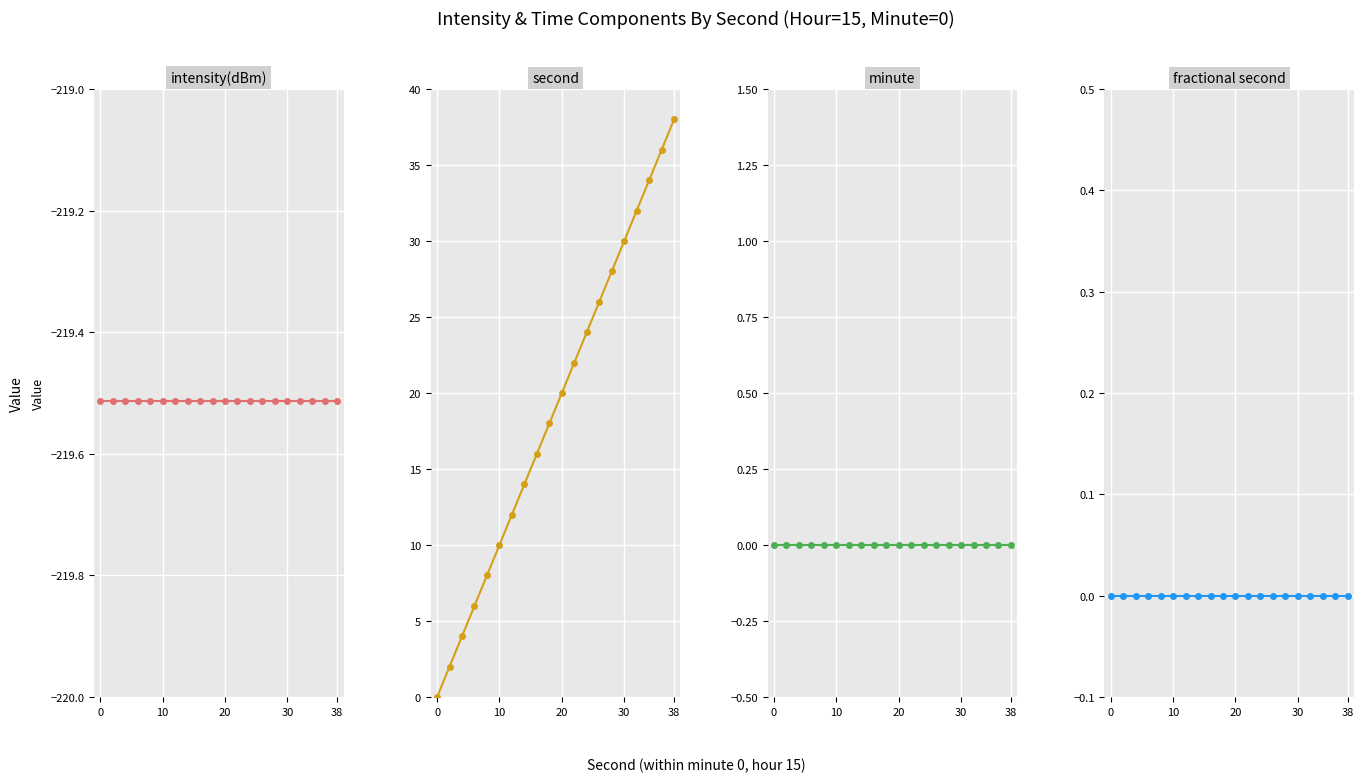

Which series has the largest range (max minus min)?

second